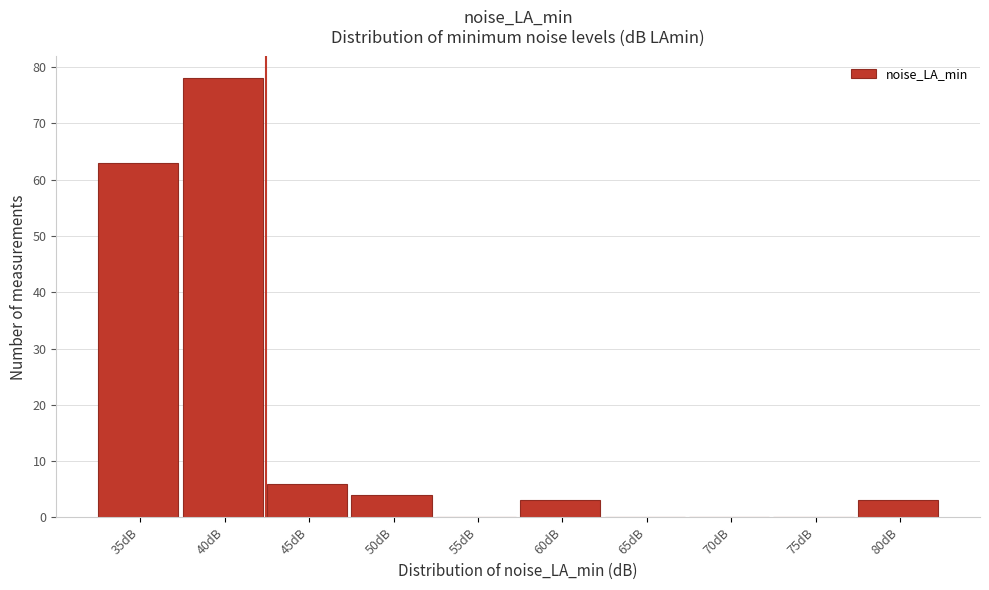

Reading right to left, extract all data points from this chart.

80dB=3	75dB=0	70dB=0	65dB=0	60dB=3	55dB=0	50dB=4	45dB=6	40dB=78	35dB=63